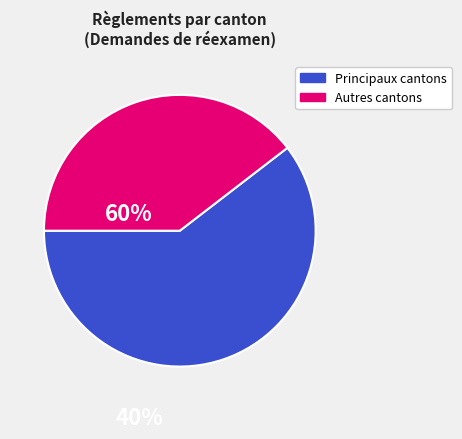

Count the number of slices in the pie.

2